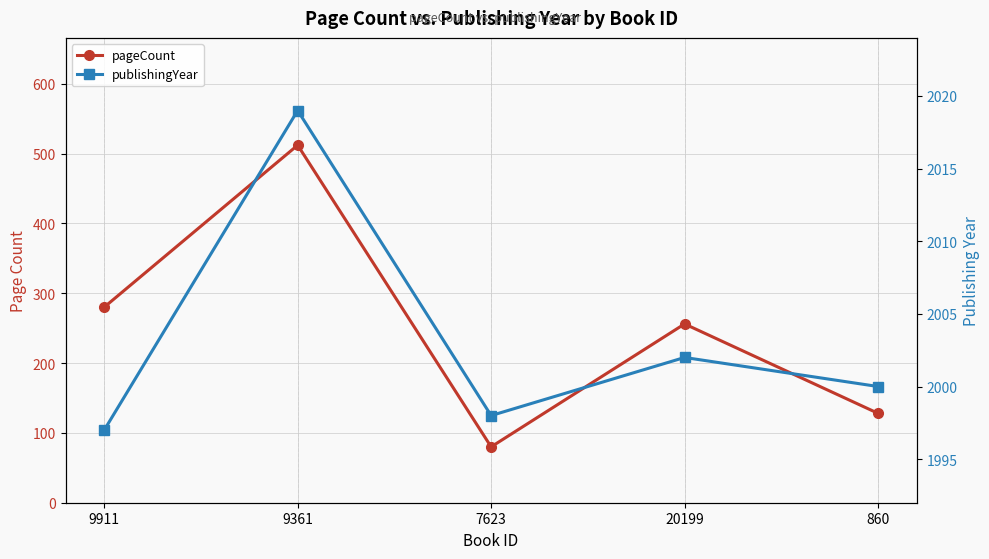

At which category does publishingYear reach its first local peak?

9361